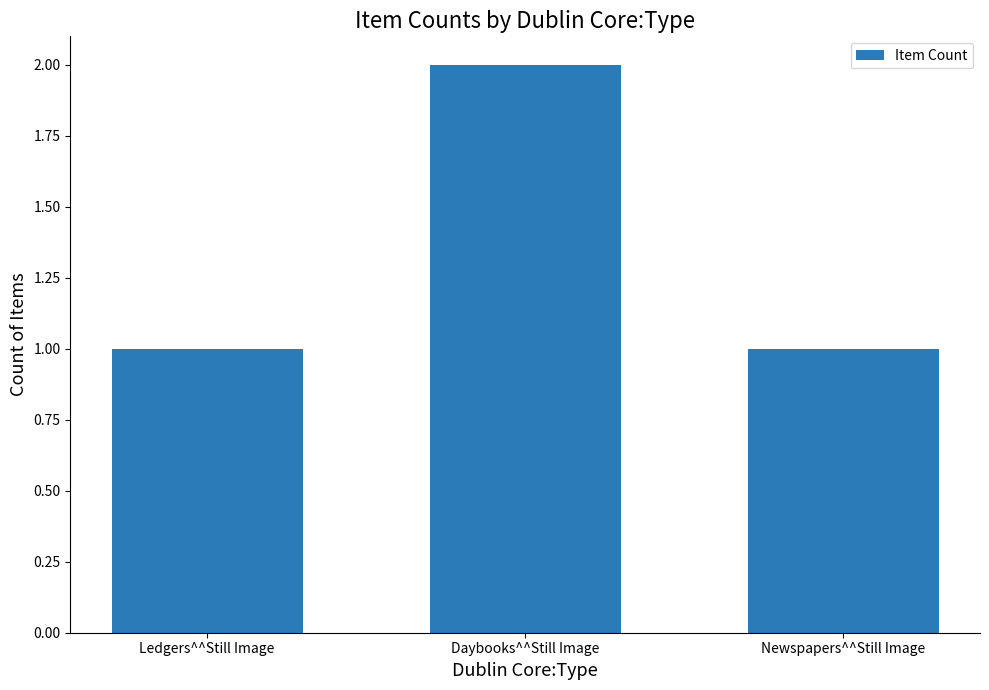

Reading left to right, transcribe all the data shown in this chart.

1	2	1